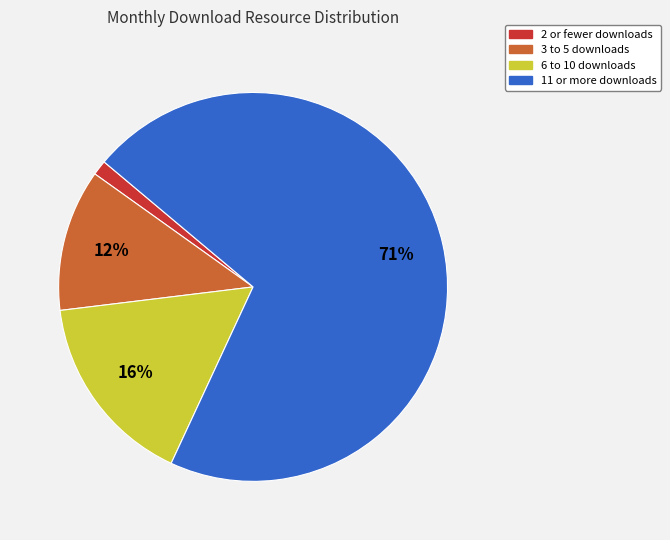

Is there any slice that represents more than half of the pie?

Yes